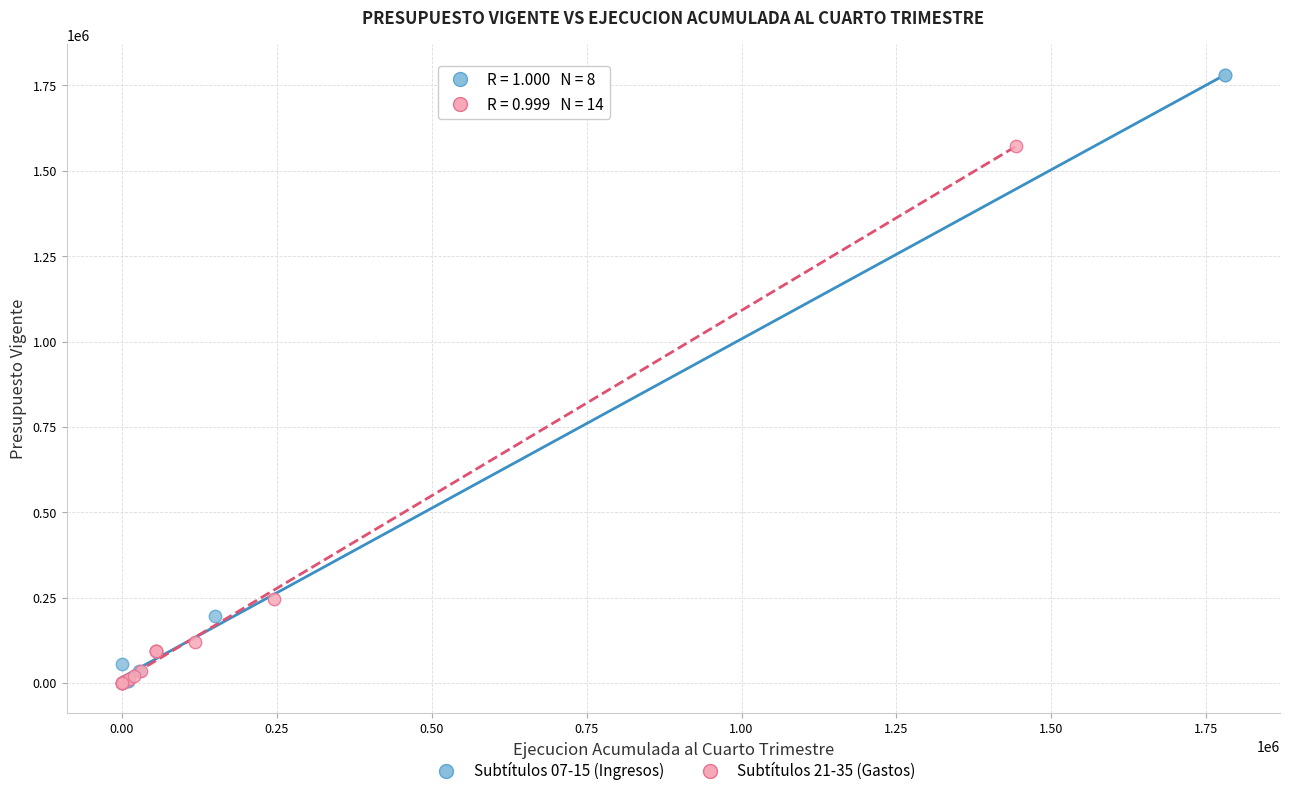

Which series contains the highest Y value?

Subtítulos 07-15 (Ingresos)